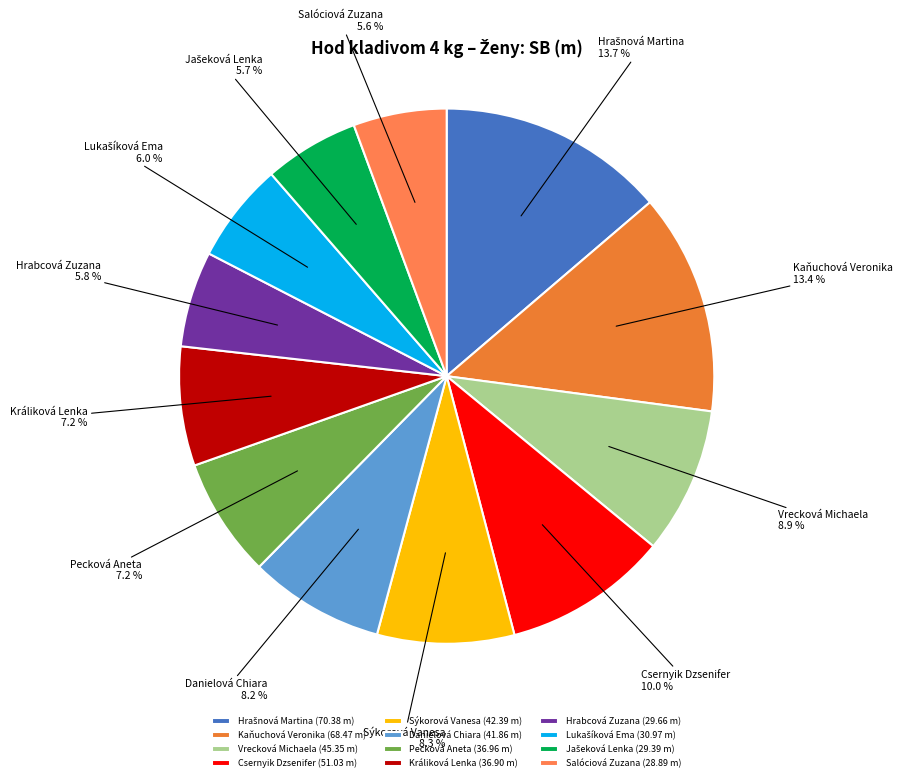

Is the sum of Králiková Lenka and Pecková Aneta greater than half?

No